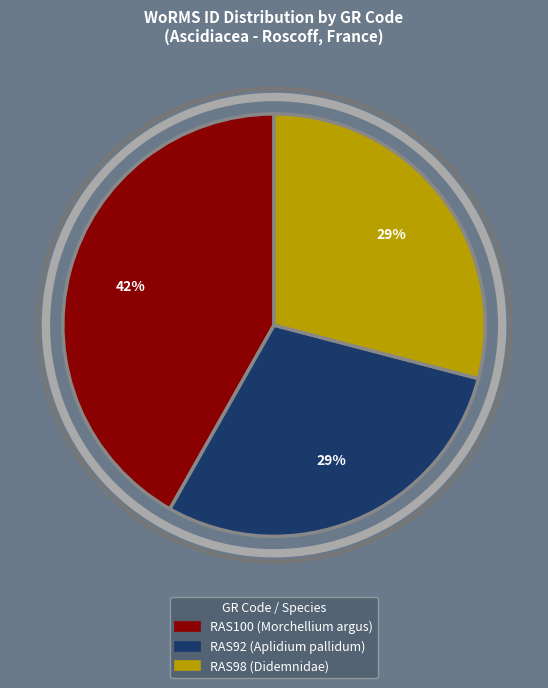

To the nearest percent, what is the combined percentage of RAS92 (Aplidium pallidum) and RAS100 (Morchellium argus)?

71%